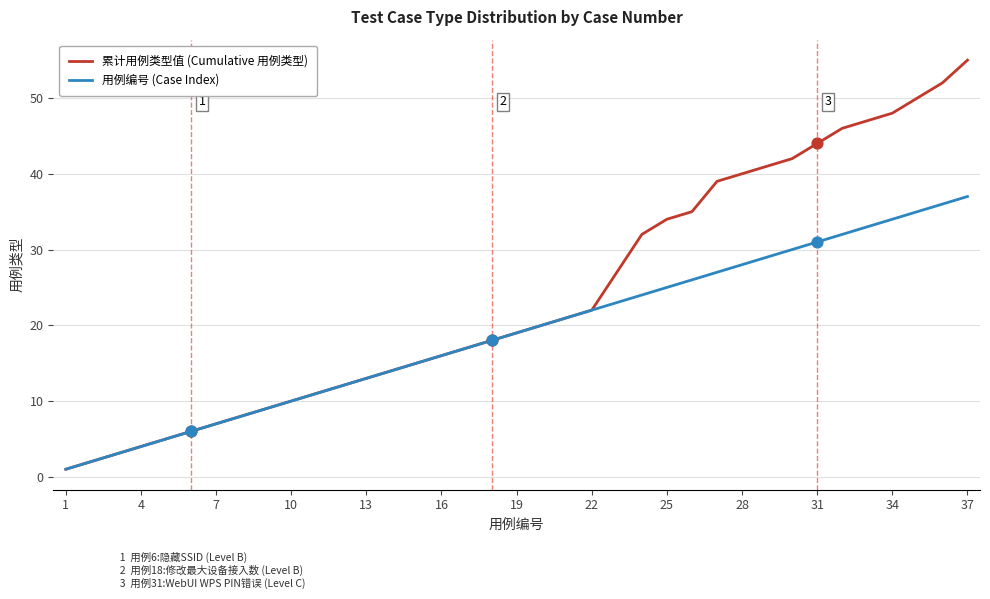

List the series in order of their overall mean, lowest first.

用例编号 (Case Index), 累计用例类型值 (Cumulative 用例类型)